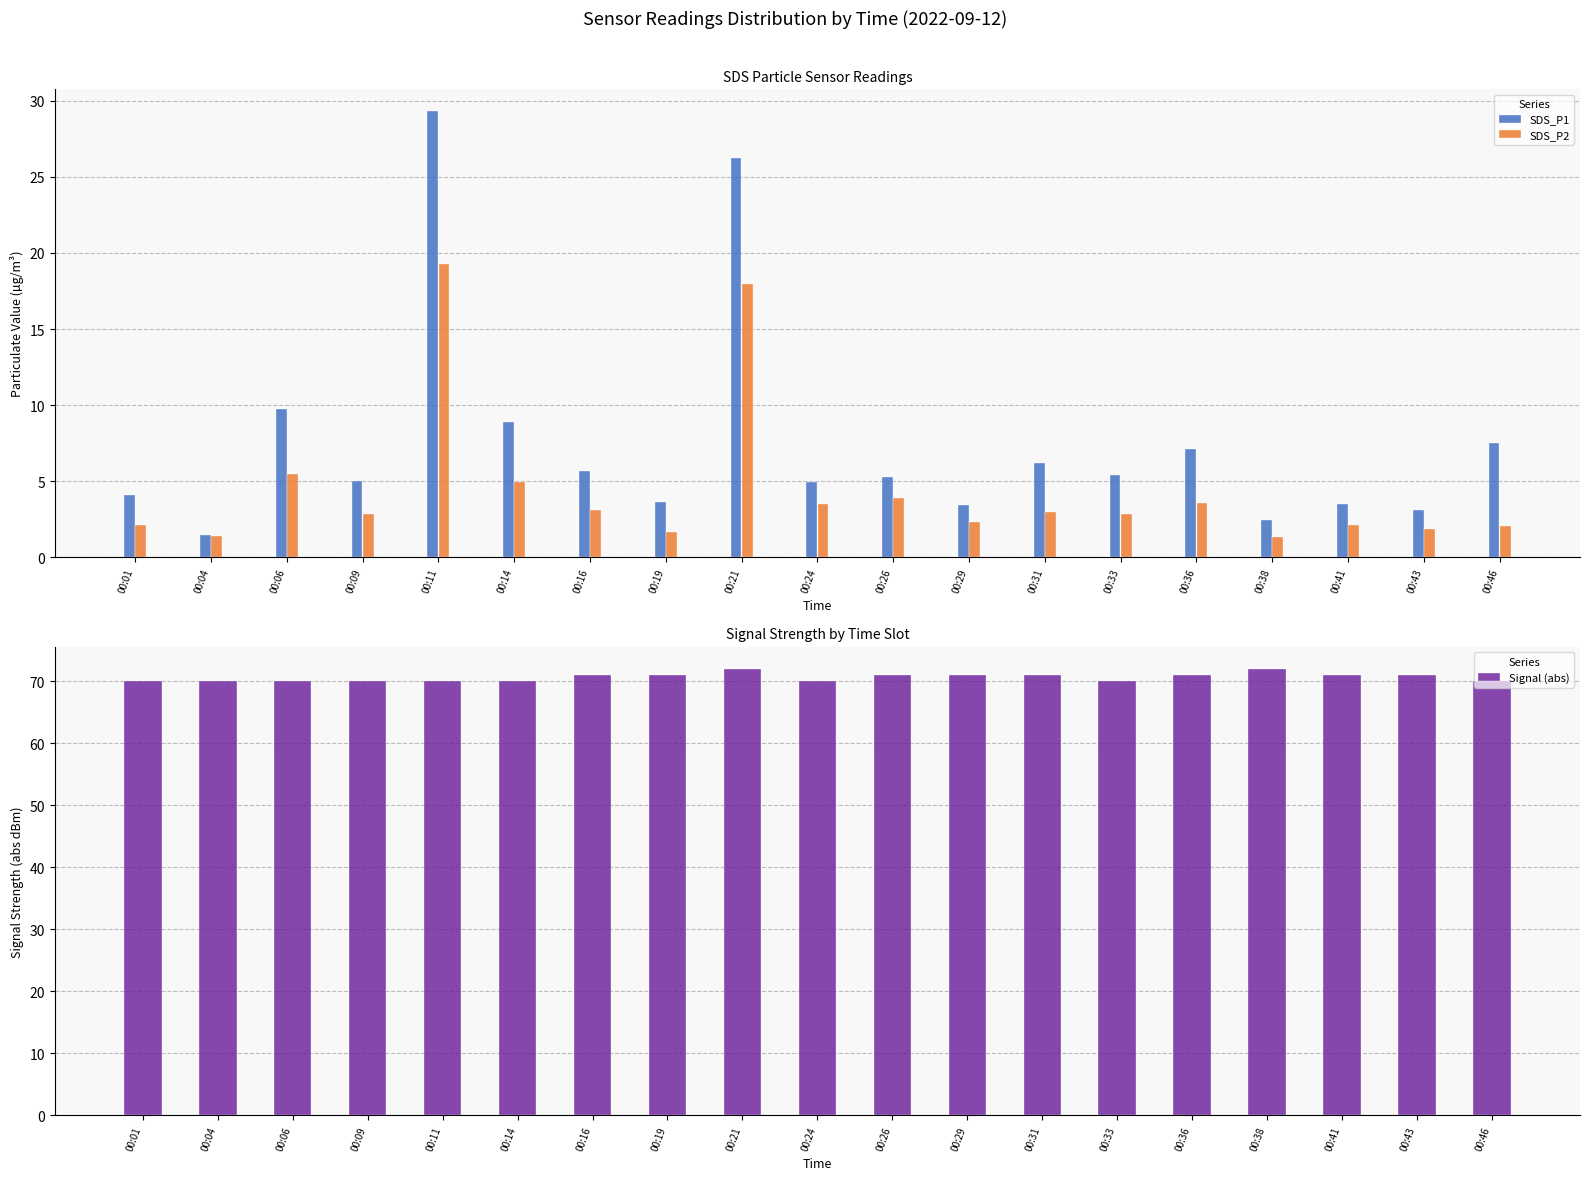

Between 00:31 and 00:38, which is larger?

00:31